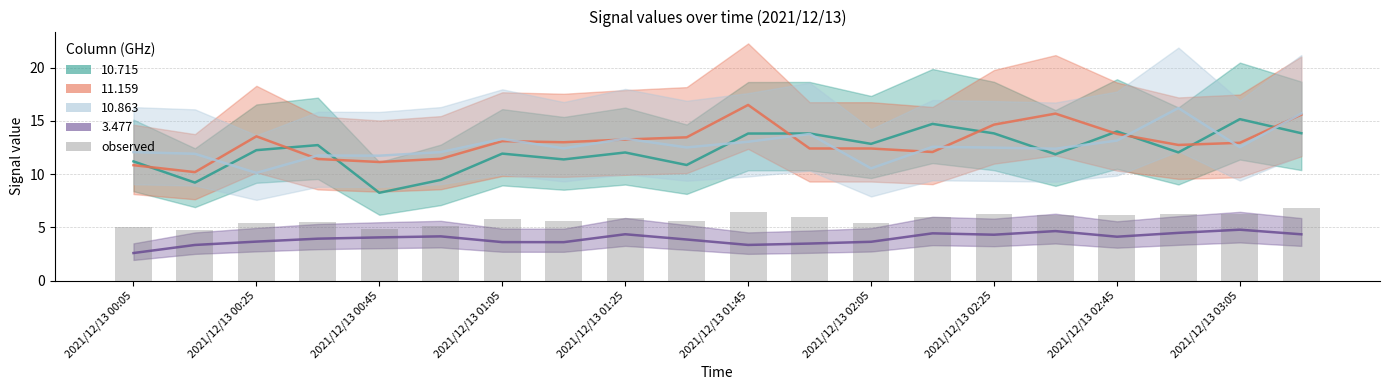

Which has a higher value, 2021/12/13 02:45 or 2021/12/13 02:25?

2021/12/13 02:45